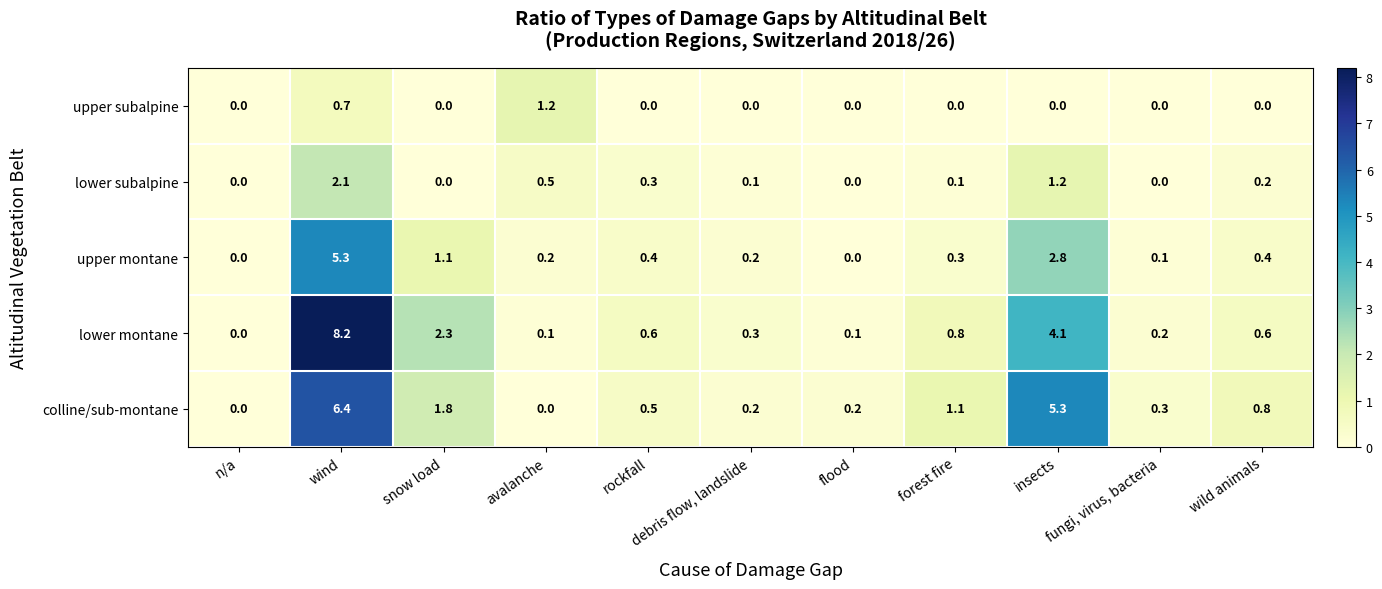

Which series has the largest range (max minus min)?

lower montane